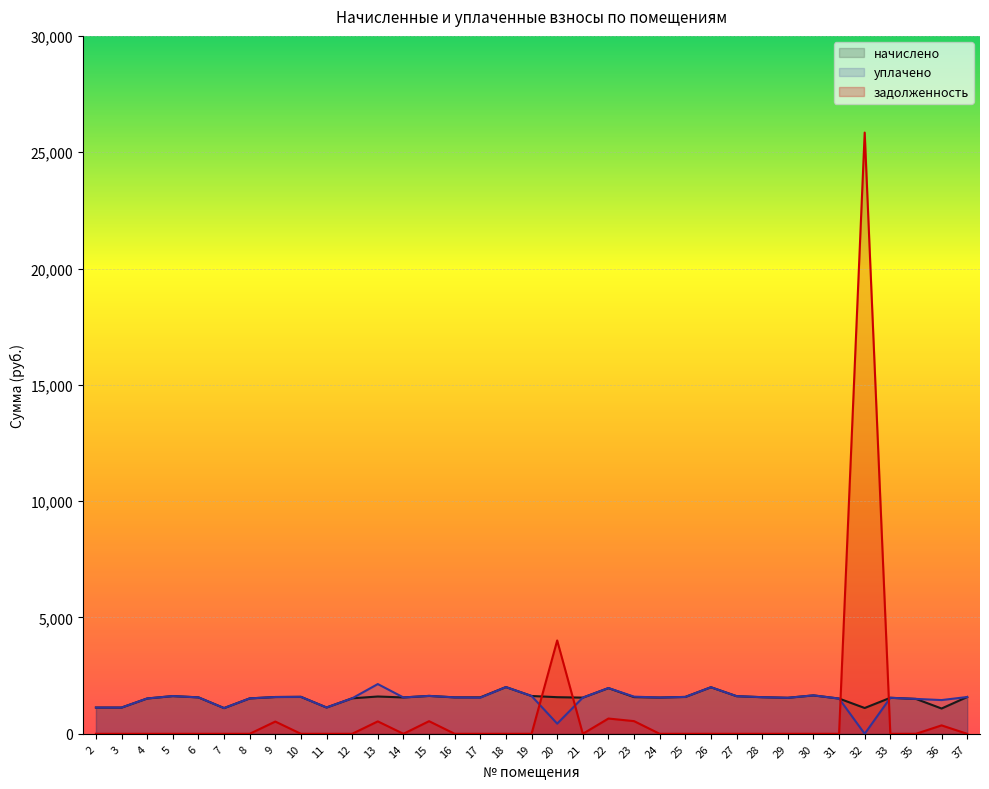

What is the total value across all series at 12?

3052.9